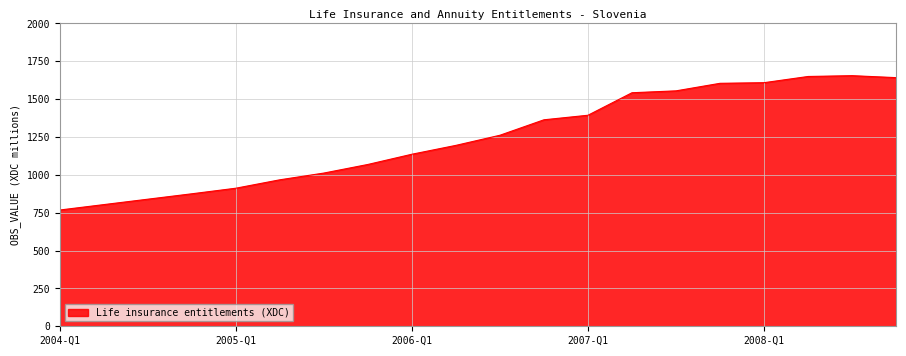

What is the maximum value shown in the chart?

1655.1